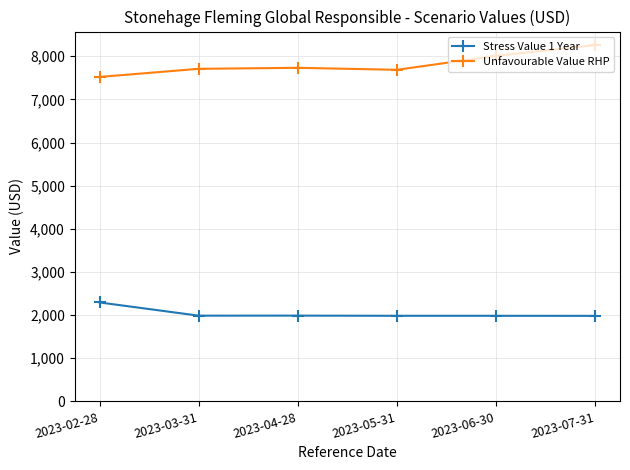

What is the minimum value for Stress Value 1 Year?

1983.0